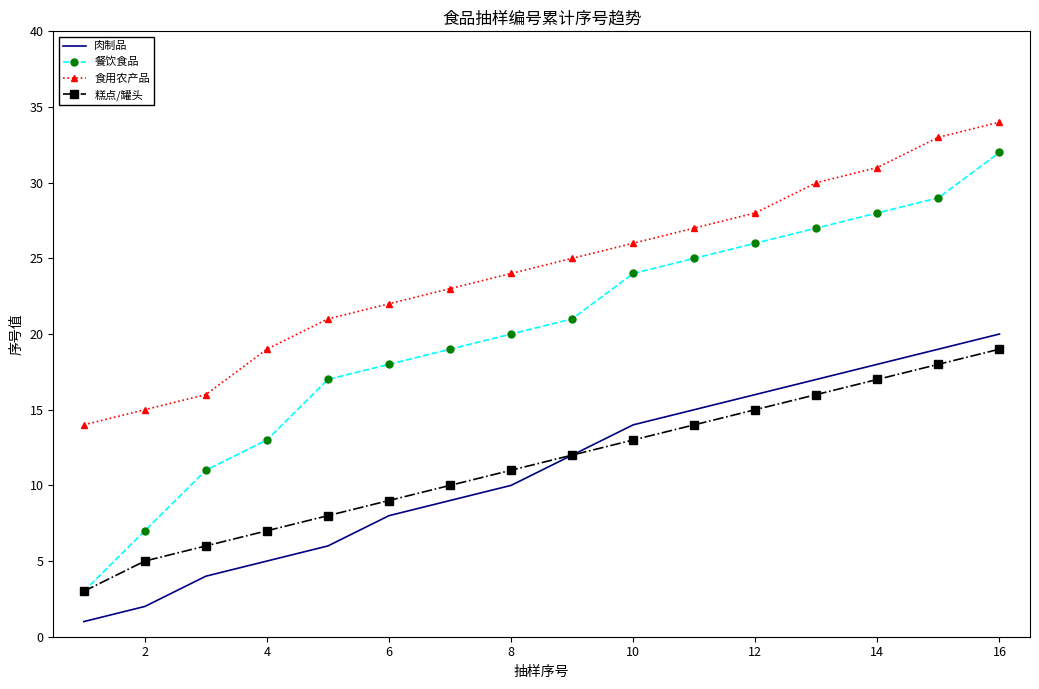

Which series has the widest spread of values?

餐饮食品